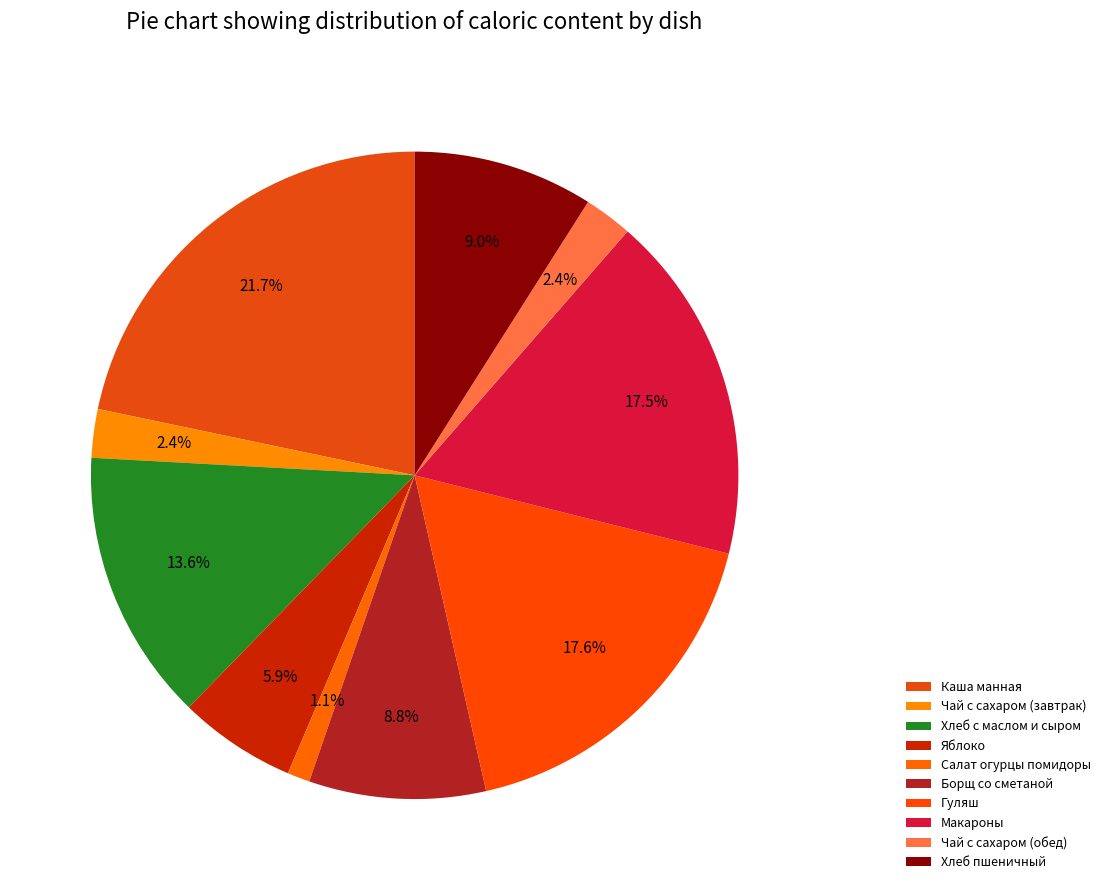

How many slices are in this pie chart?

10